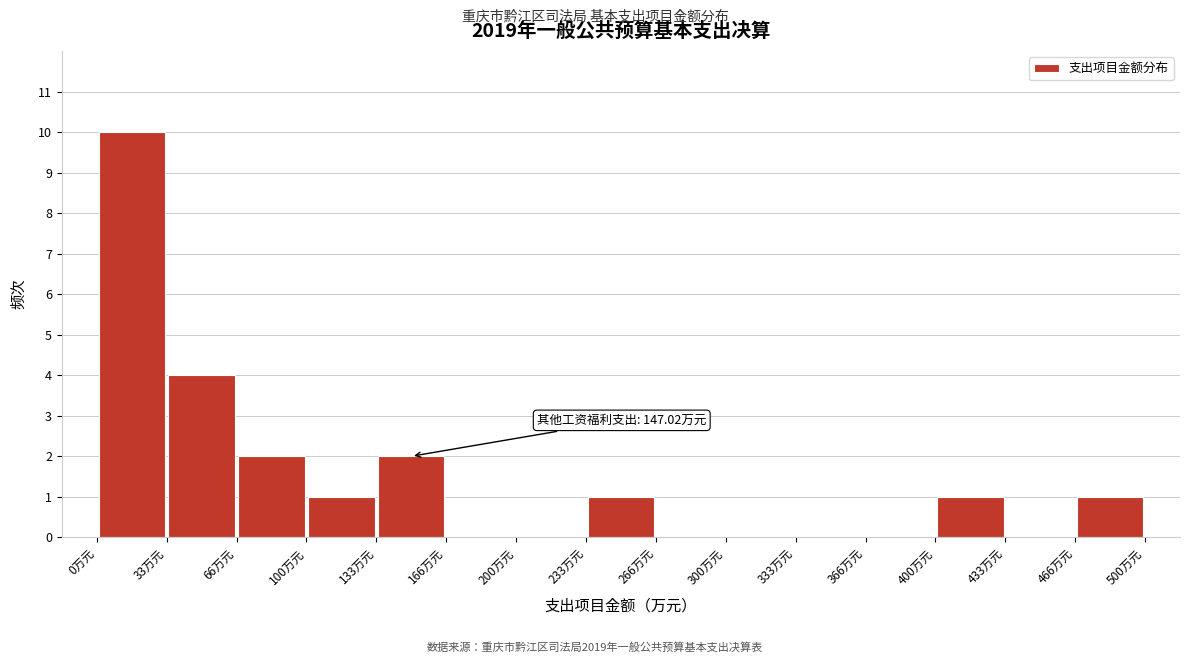

Over which range of the x-axis is the bar tallest?

0 to 35